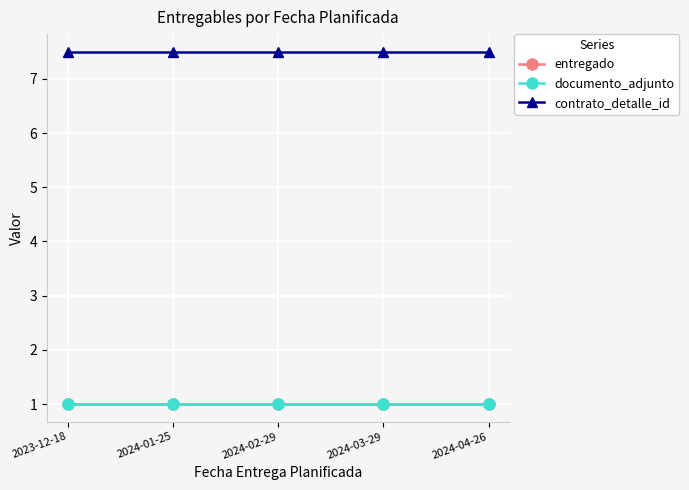

True or false: contrato_detalle_id and documento_adjunto cross at least once.

False